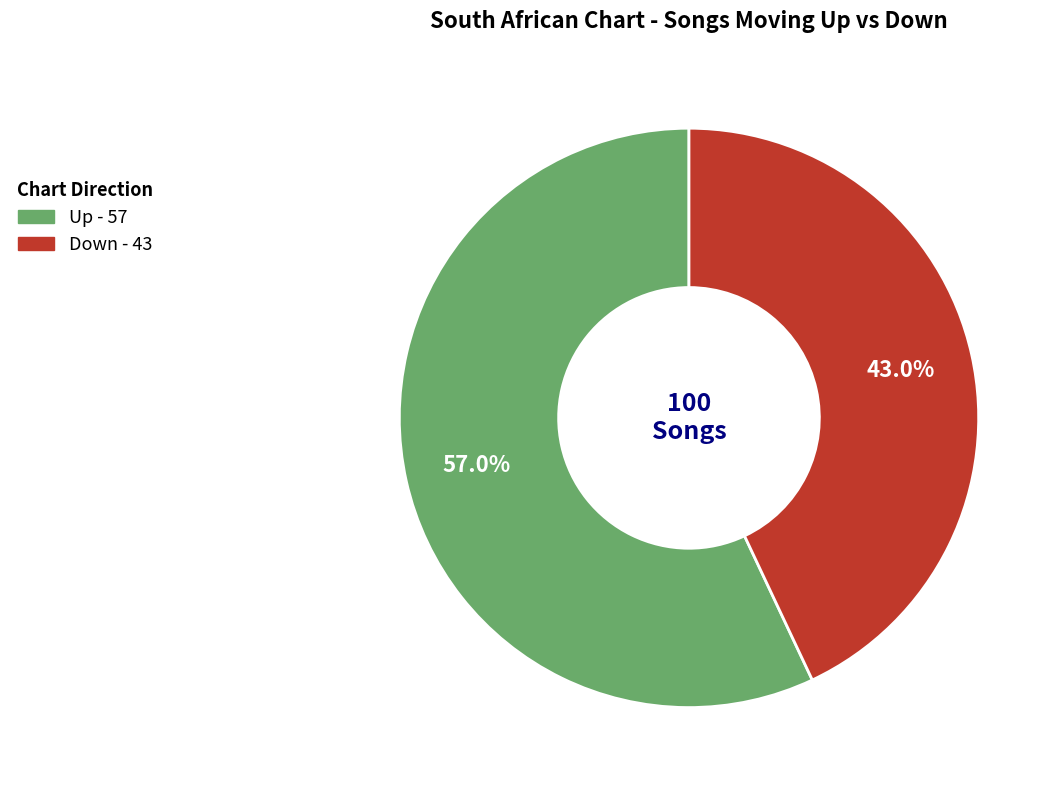

Is there any slice that represents more than half of the pie?

Yes